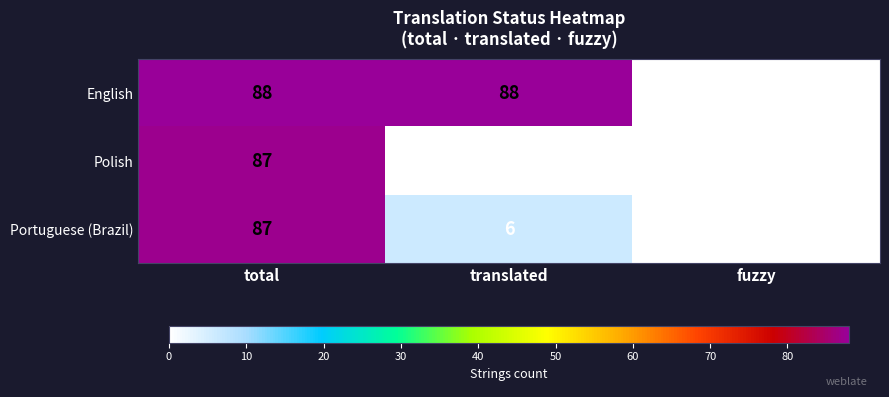

Is it true that Portuguese (Brazil) equals 51 at fuzzy?

False